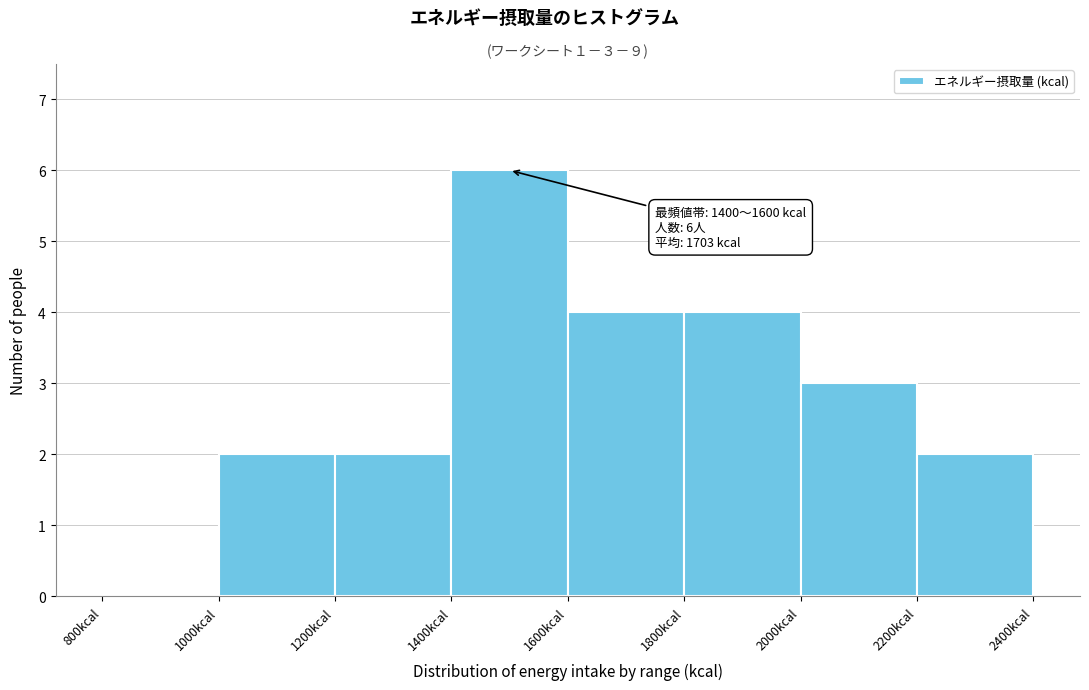

Over which range of the x-axis is the bar tallest?

1400 to 1600